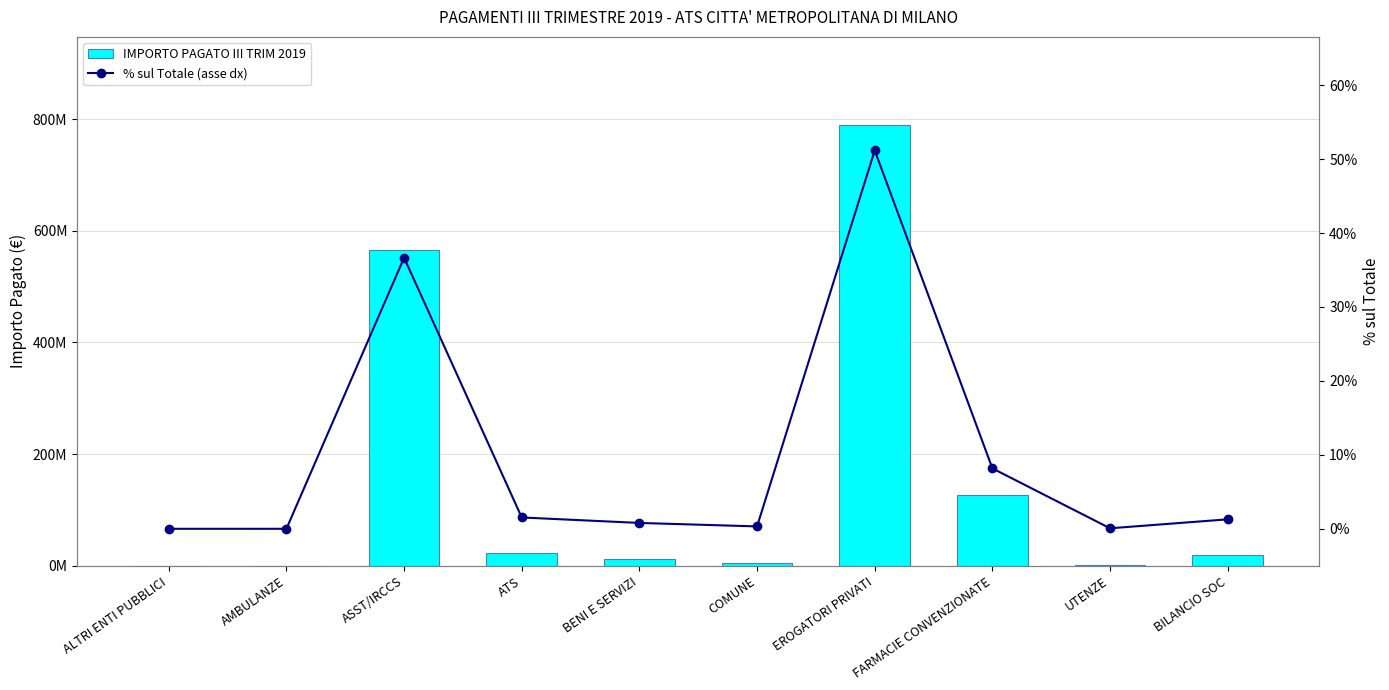

What is the label of the 1st bar from the left?

ALTRI ENTI PUBBLICI